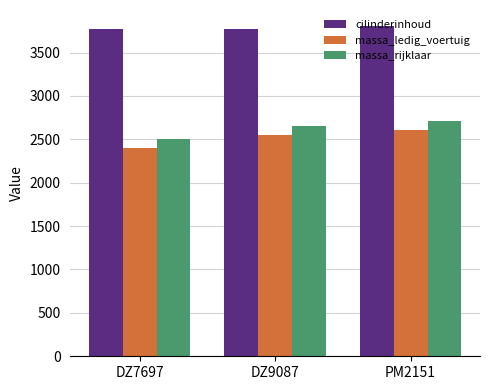

What is the label of the 2nd bar from the right?

DZ9087